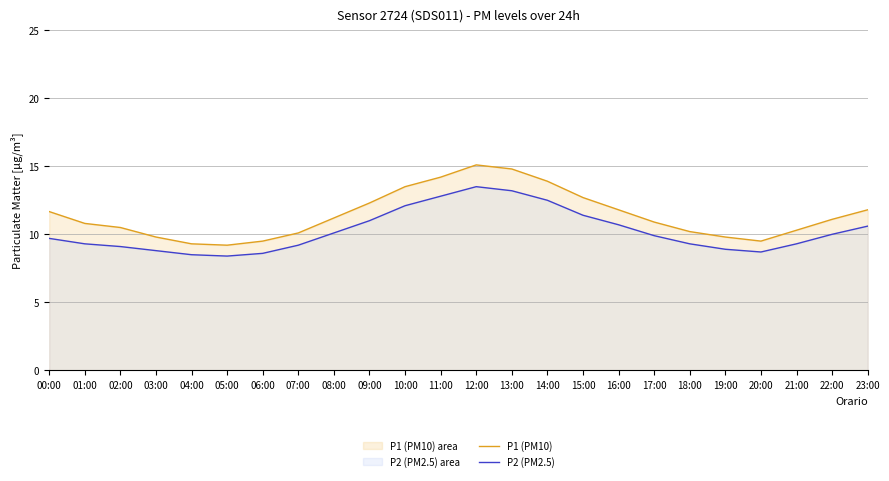

At which category does P2 (PM2.5) reach its first local valley?

05:00